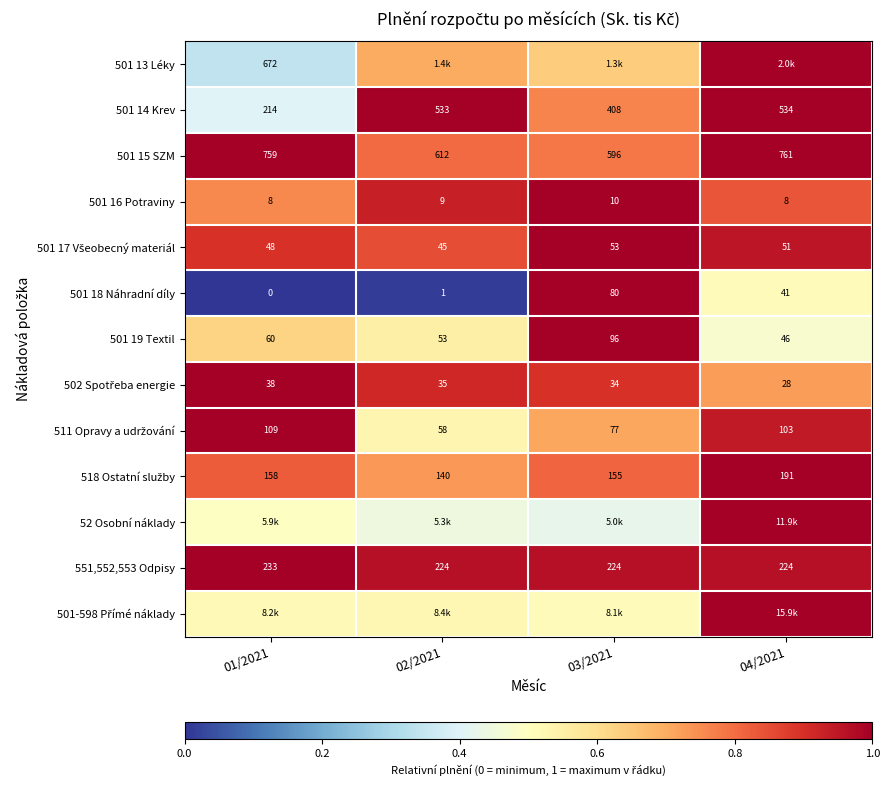

Which has a higher value, 04/2021 or 01/2021?

04/2021